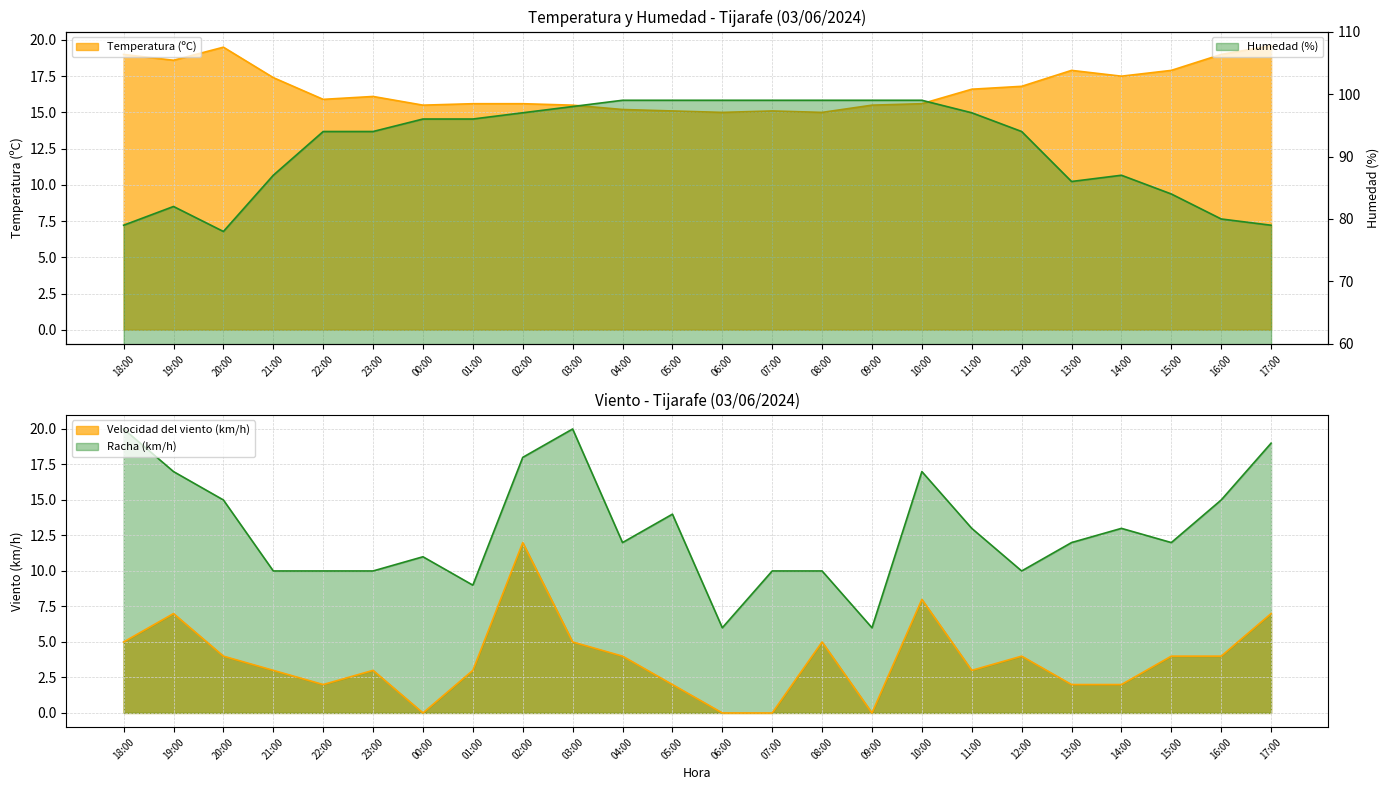

What position from the right is 23:00?

19